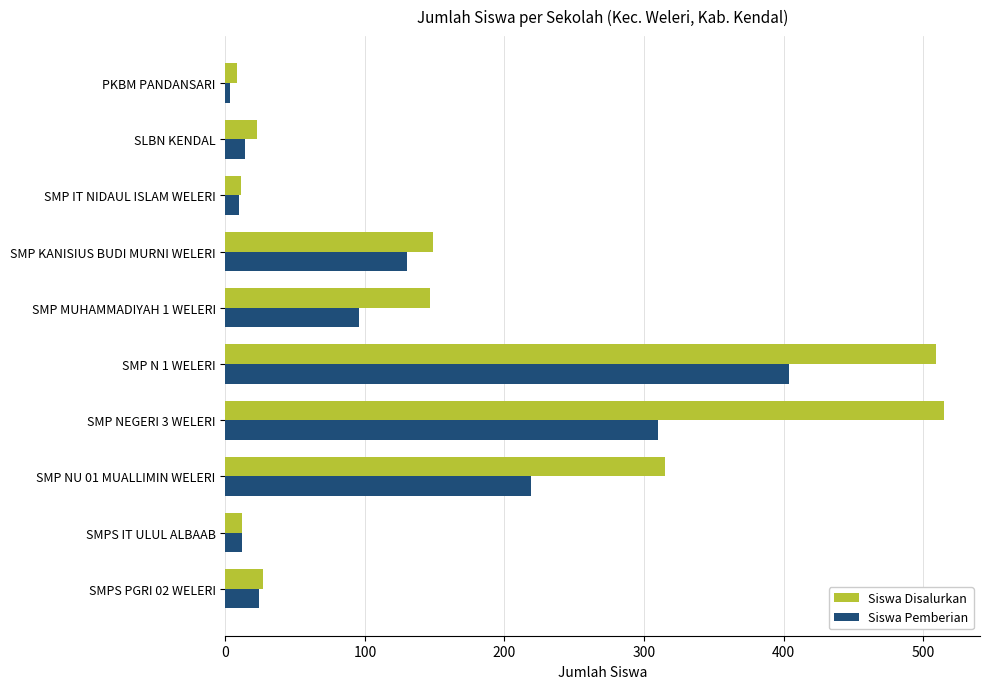

What is the maximum value shown in the chart?

515